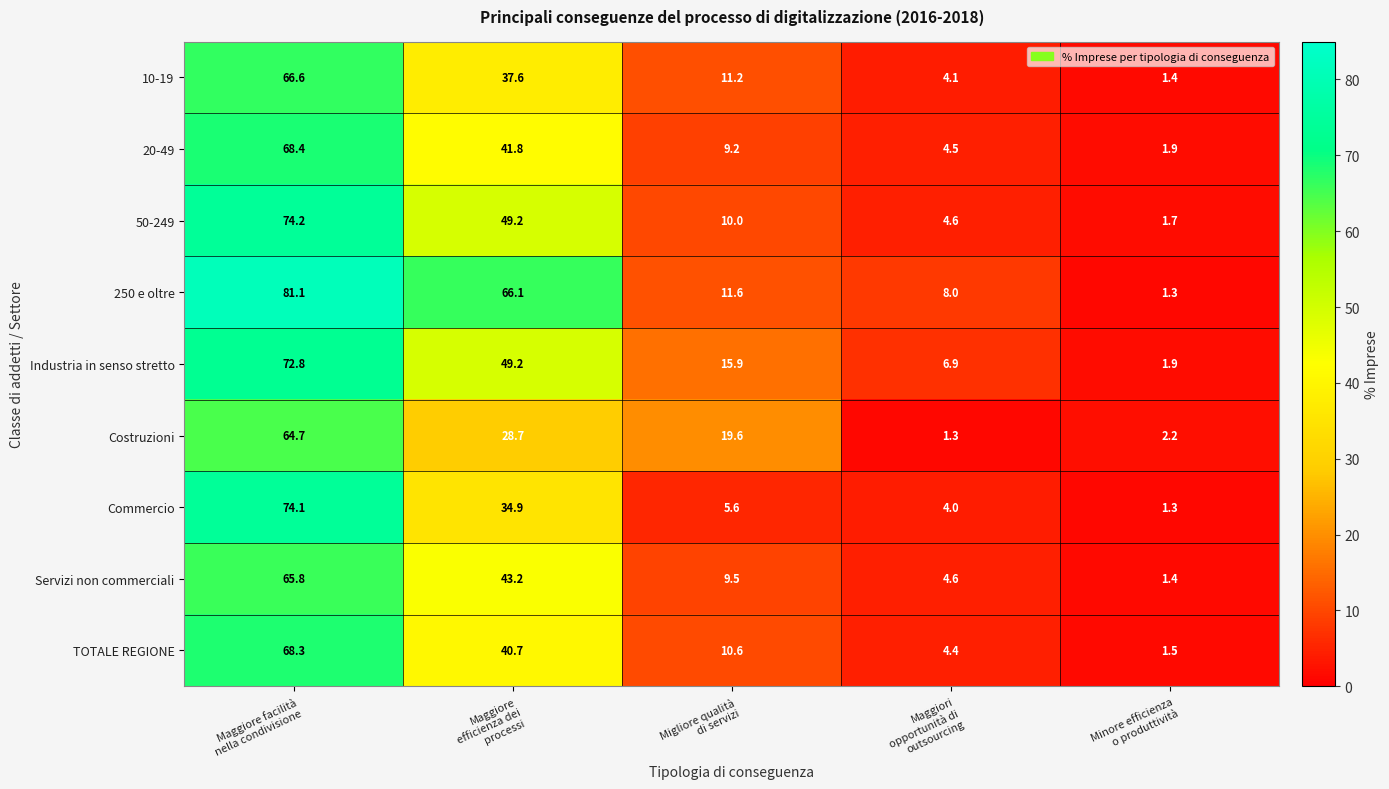

What is the average value of the Industria in senso stretto series?

29.3